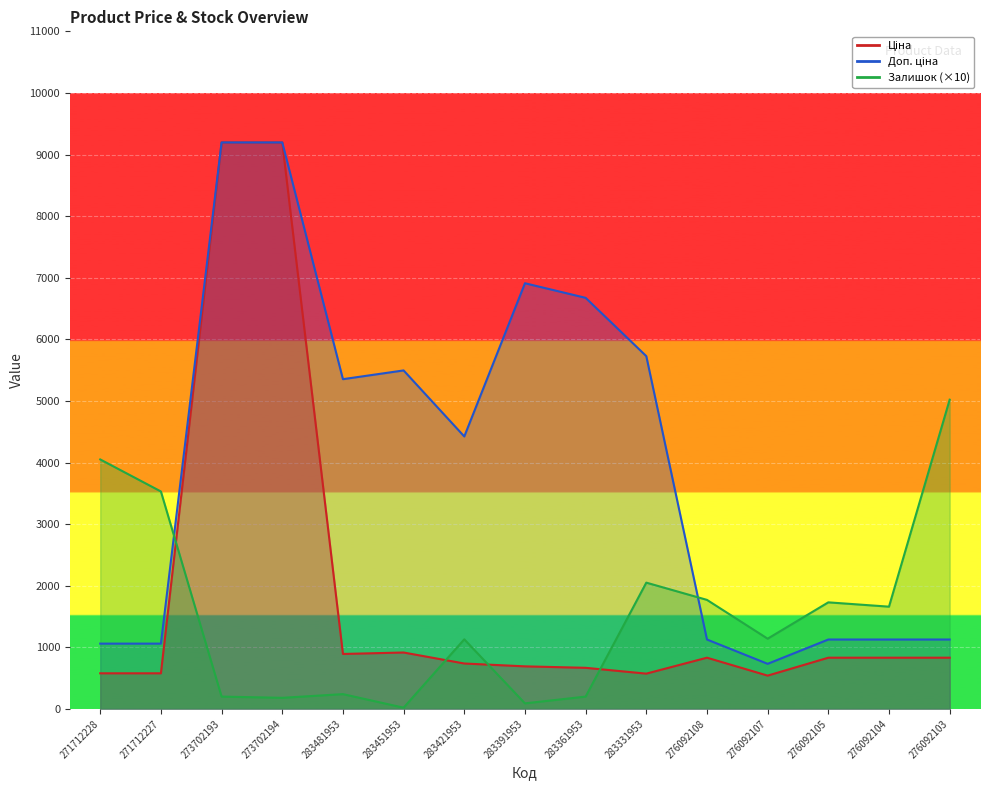

Count the number of data series in this chart.

3